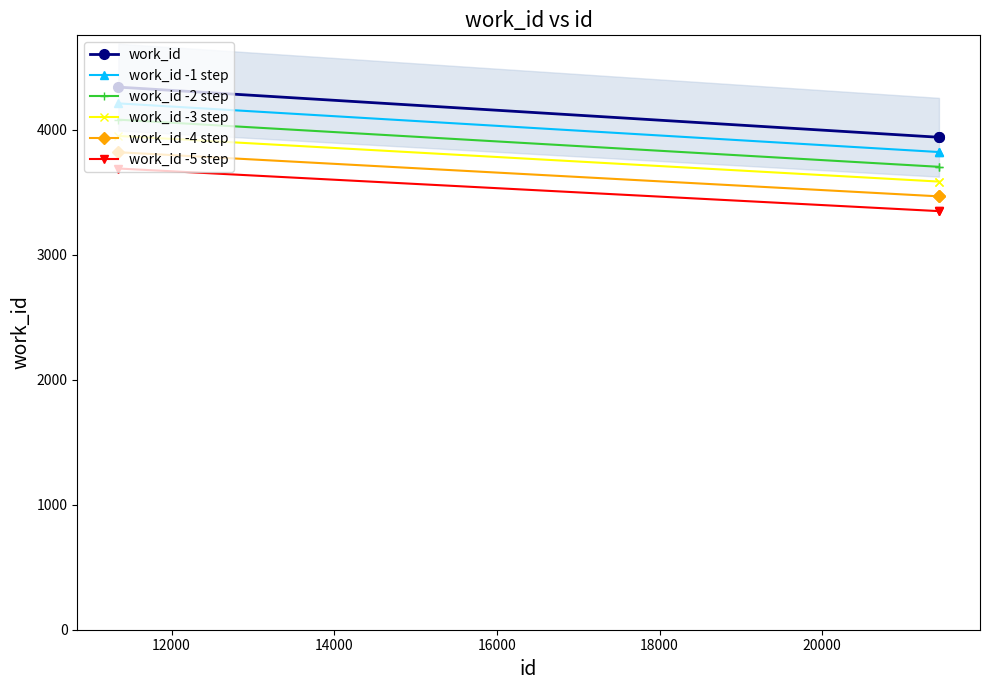

Count the work_id values in the range 3938 to 4339.

3